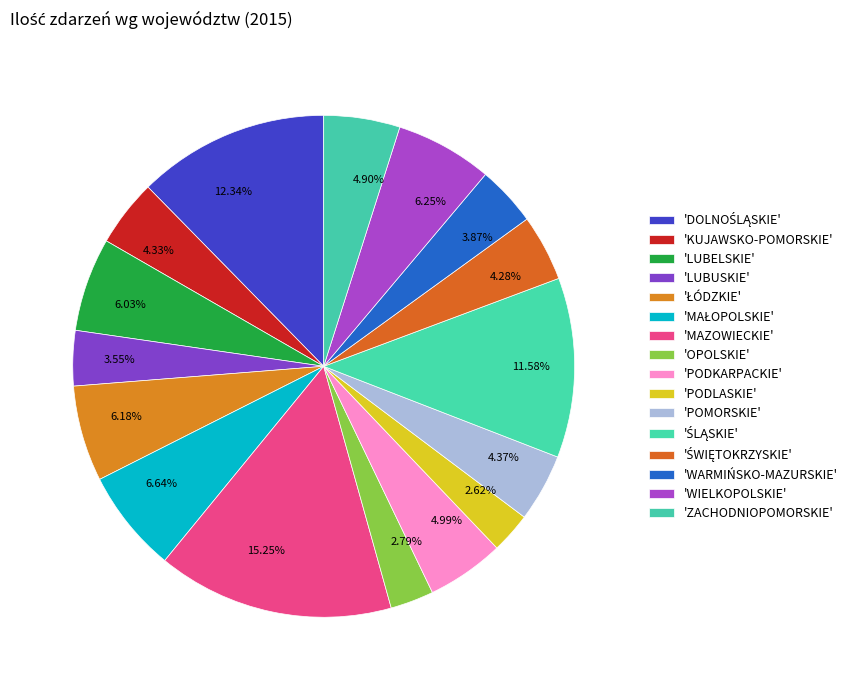

Which has a higher value, 6.25% or 4.90%?

6.25%